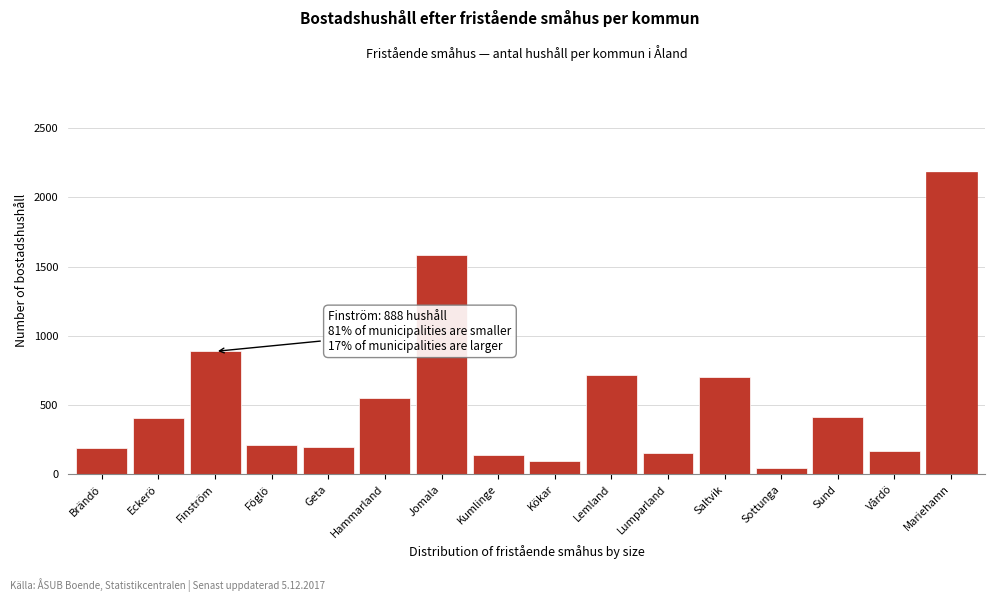

What value does the data have at Brändö?

192